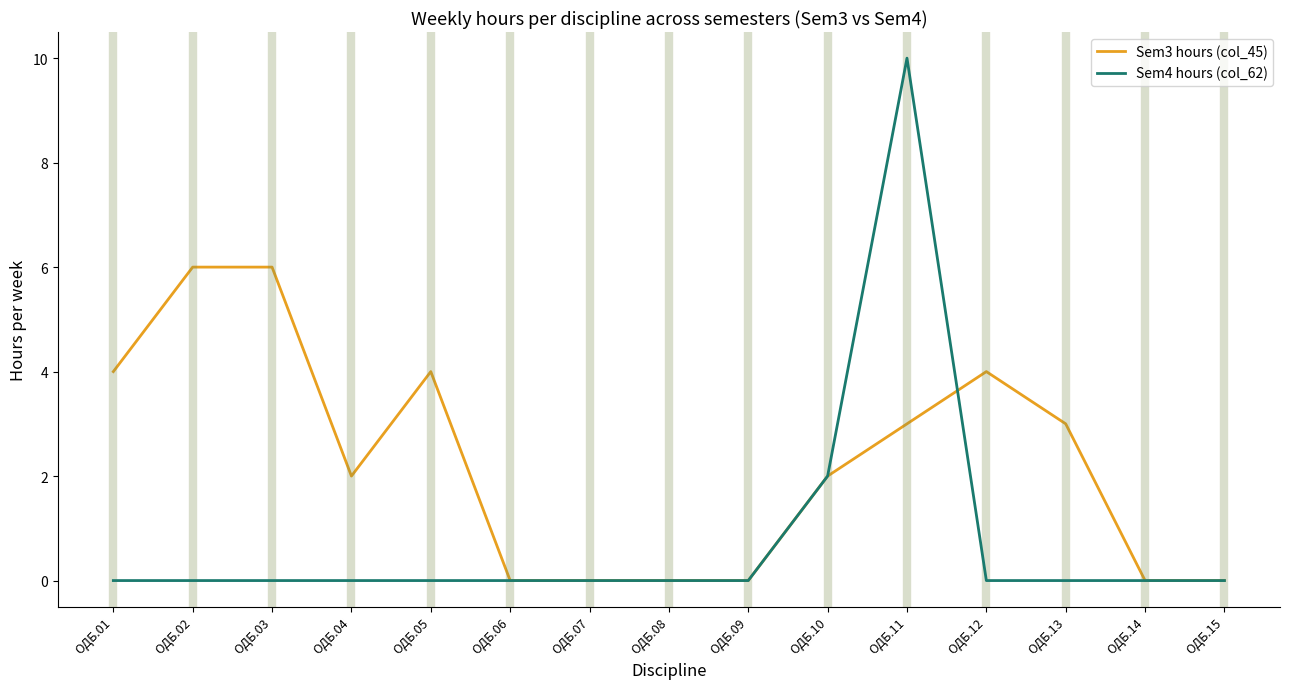

Which series has the widest spread of values?

Sem4 hours (col_62)